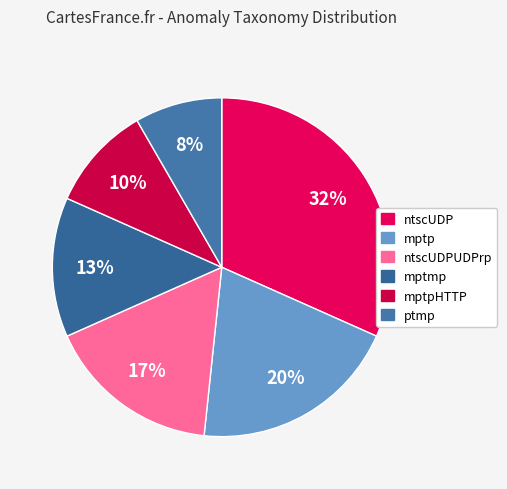

Which category has the smallest portion of the pie?

ptmp